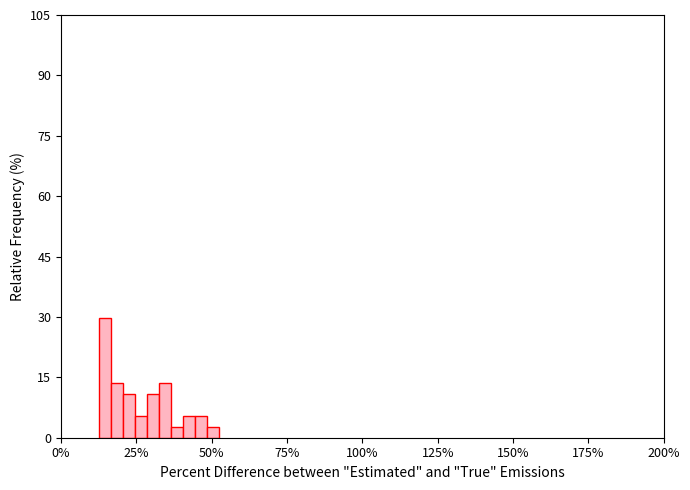

Read against the x-axis, roughly where is the centre of the tallest bar?

15